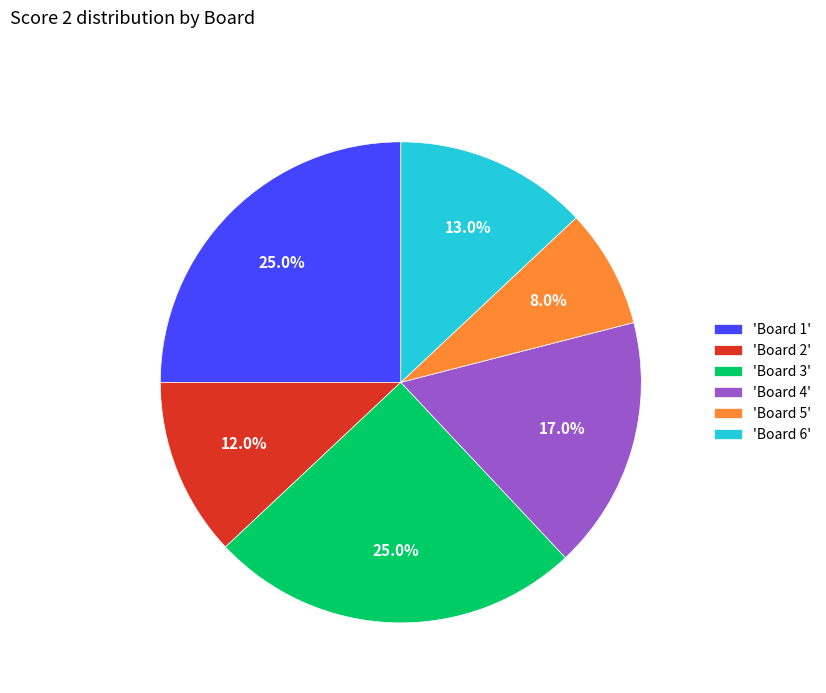

Does any single category account for the majority?

No